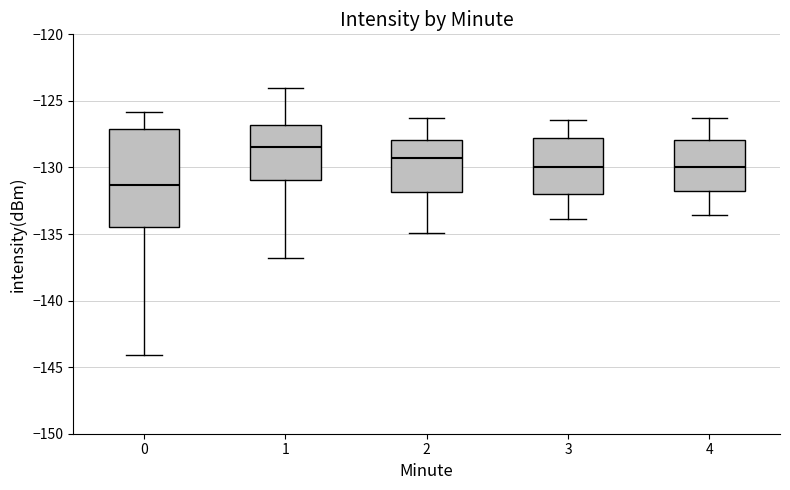

Reading left to right, transcribe this box plot: for each box, give where its median line is, the range the box spans, and where its two whiskers end, as read against the y-axis. The values are not printed on the chart, so give them approximately, as read against the axis.

0: median -131.5, box -134.5 to -127.0, whiskers -144.0 to -126.0
1: median -128.5, box -131.0 to -127.0, whiskers -137.0 to -124.0
2: median -129.5, box -132.0 to -128.0, whiskers -135.0 to -126.5
3: median -130.0, box -132.0 to -128.0, whiskers -134.0 to -126.5
4: median -130.0, box -131.5 to -128.0, whiskers -133.5 to -126.5